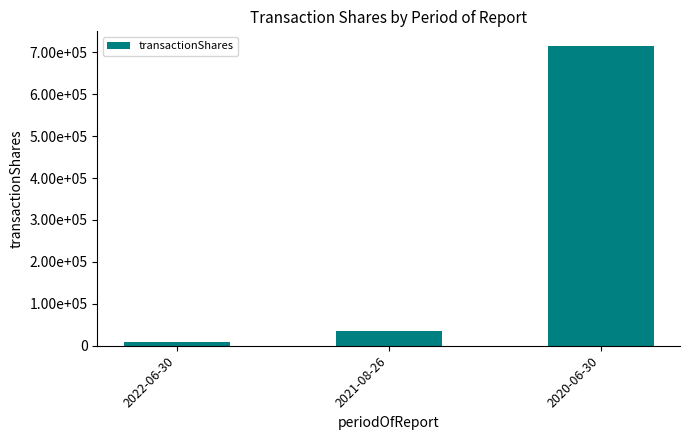

Does the chart contain any negative values?

No